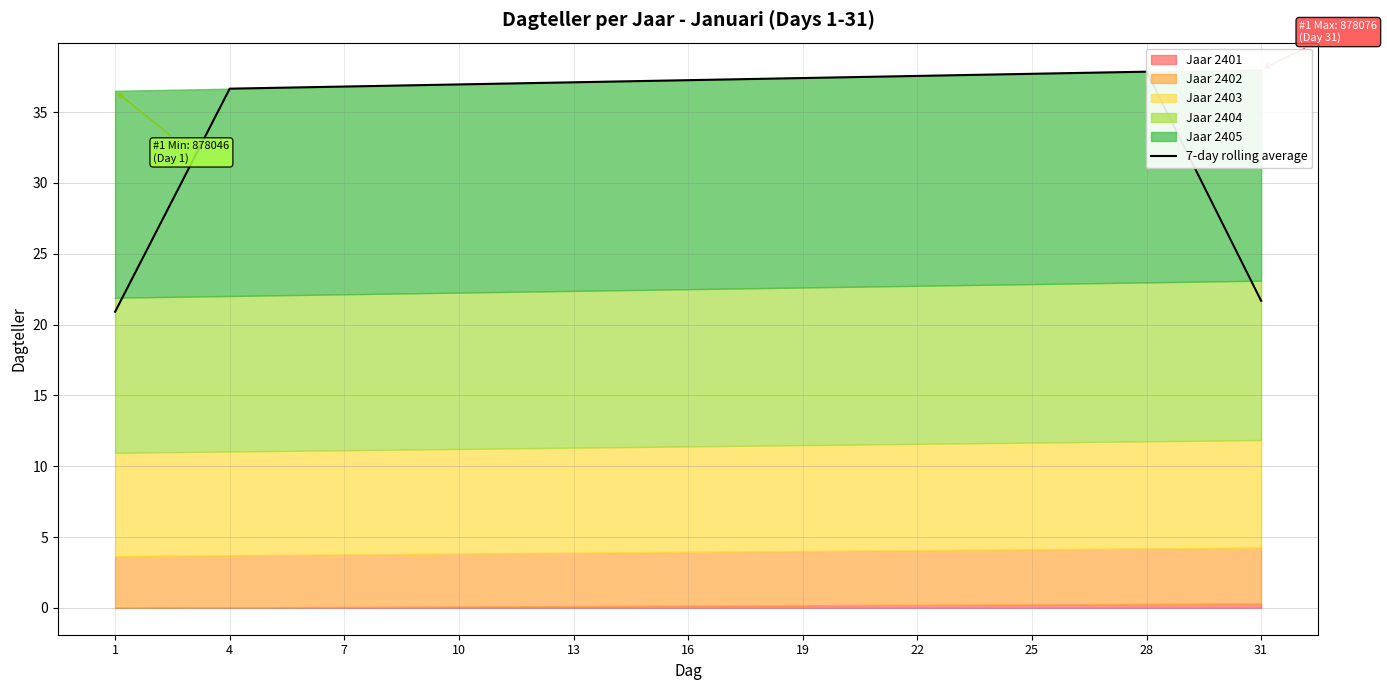

What is the value of the 21st point from the left?

37.5